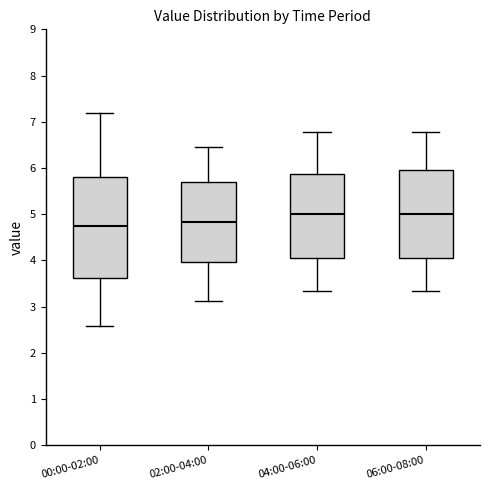

Reading left to right, read every box against the y-axis: the position of its median line, the range the box covers, and the ends of its whiskers. The values are not printed on the chart, so give them approximately, as read against the axis.

00:00-02:00: median 4.8, box 3.6 to 5.8, whiskers 2.6 to 7.2
02:00-04:00: median 4.8, box 4.0 to 5.7, whiskers 3.1 to 6.5
04:00-06:00: median 5.0, box 4.1 to 5.9, whiskers 3.3 to 6.8
06:00-08:00: median 5.0, box 4.1 to 5.9, whiskers 3.3 to 6.8